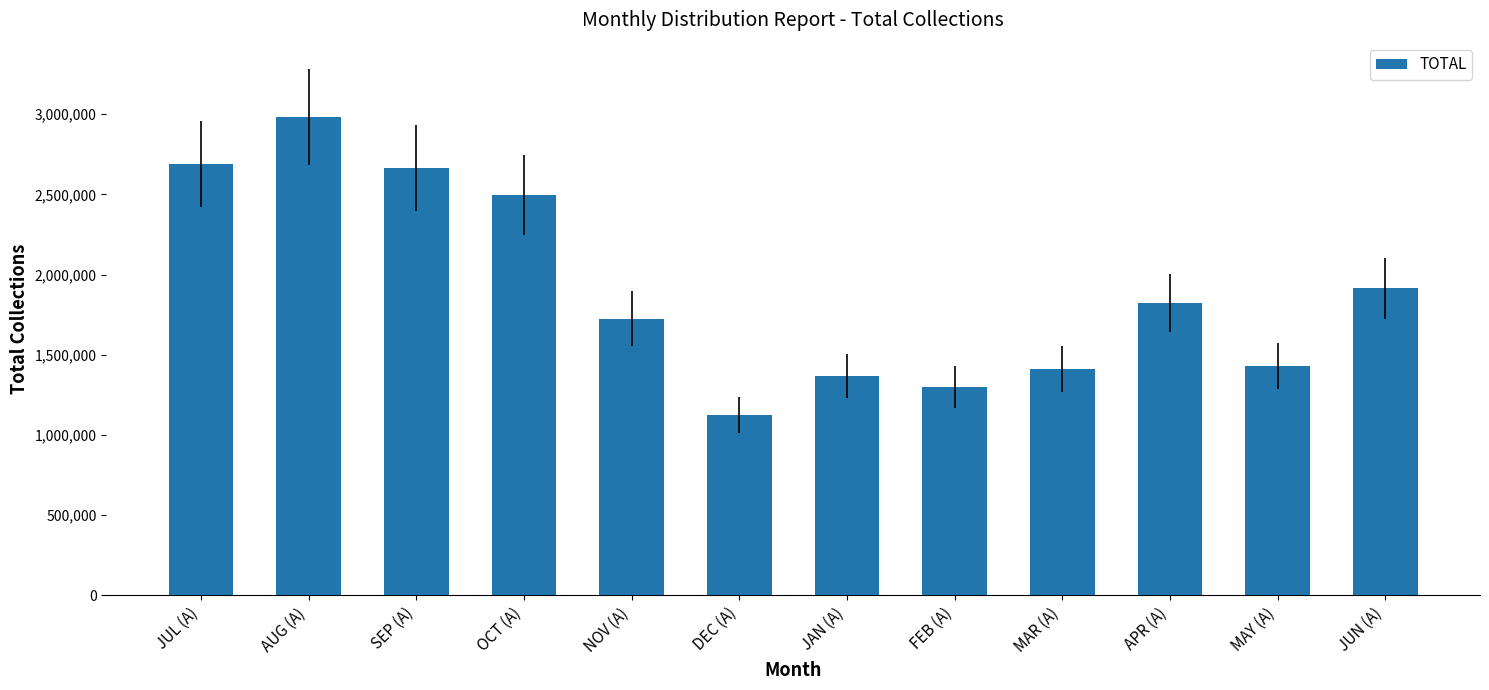

How many values exceed 1822339?

6